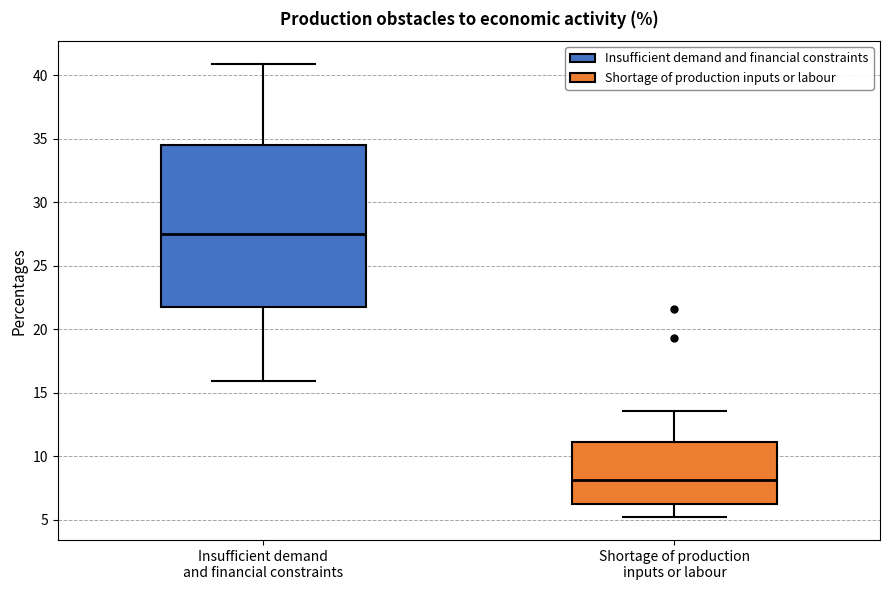

Where does the upper whisker of the box for Insufficient demand and financial constraints end on the y-axis? The values are not printed on the chart, so give them approximately, as read against the axis.

41.0